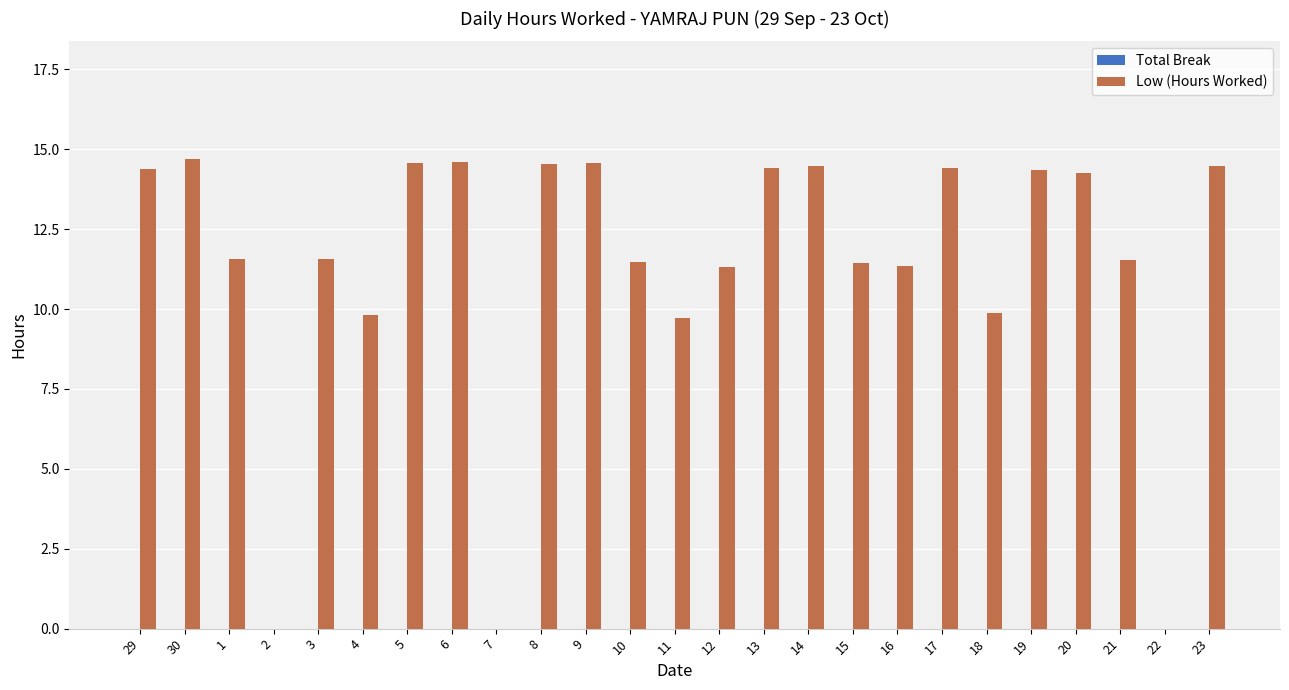

What is the greatest value displayed?

14.7